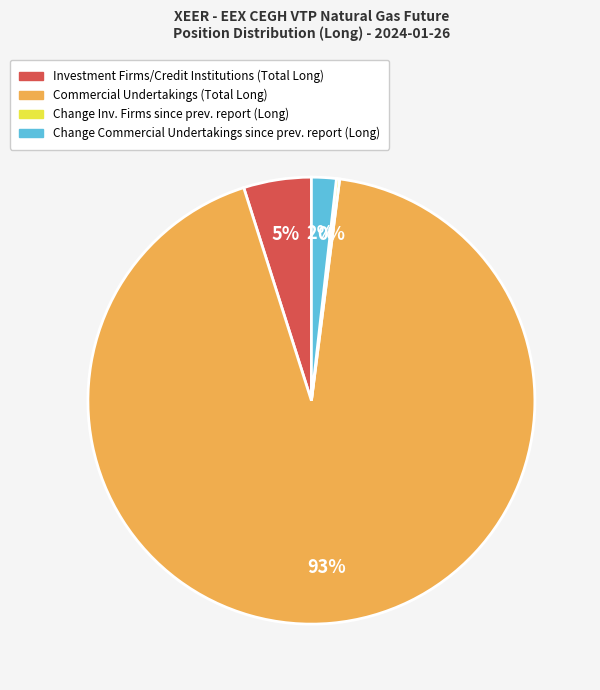

Is there any slice that represents more than half of the pie?

Yes